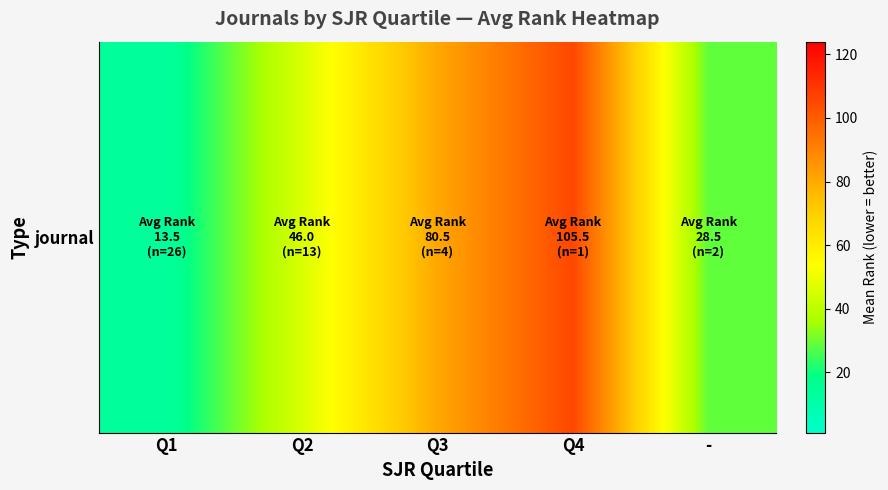

Which label corresponds to the smallest value in the chart?

Q1